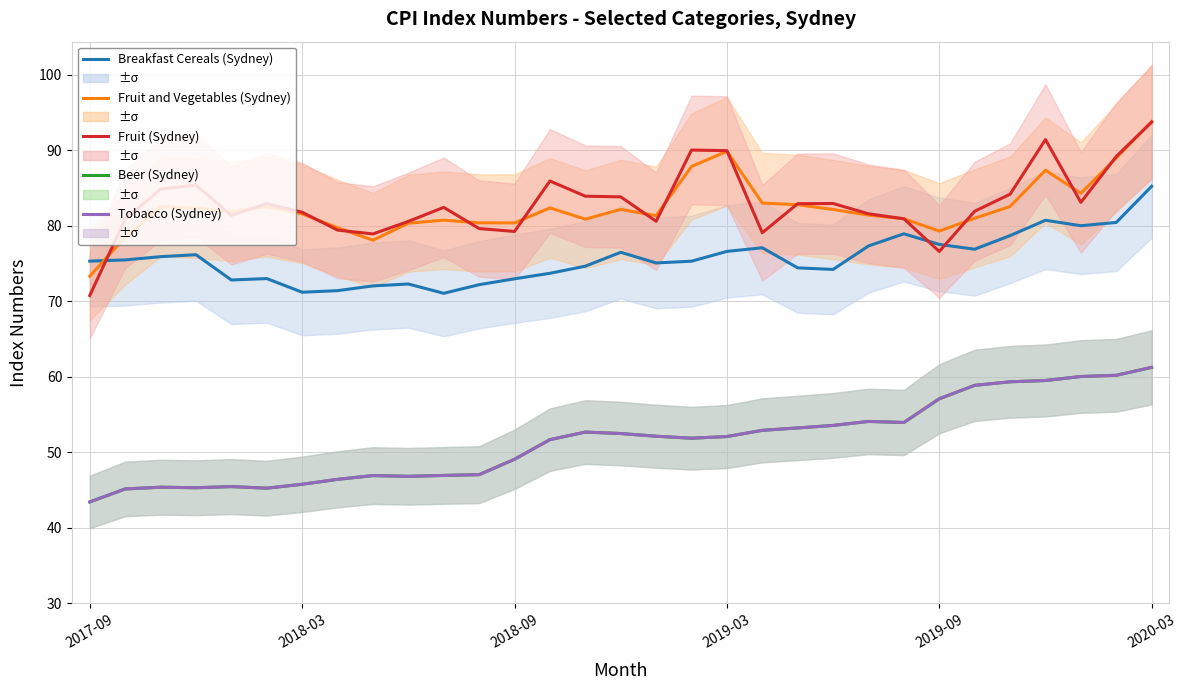

Which series has the widest spread of values?

Fruit (Sydney)